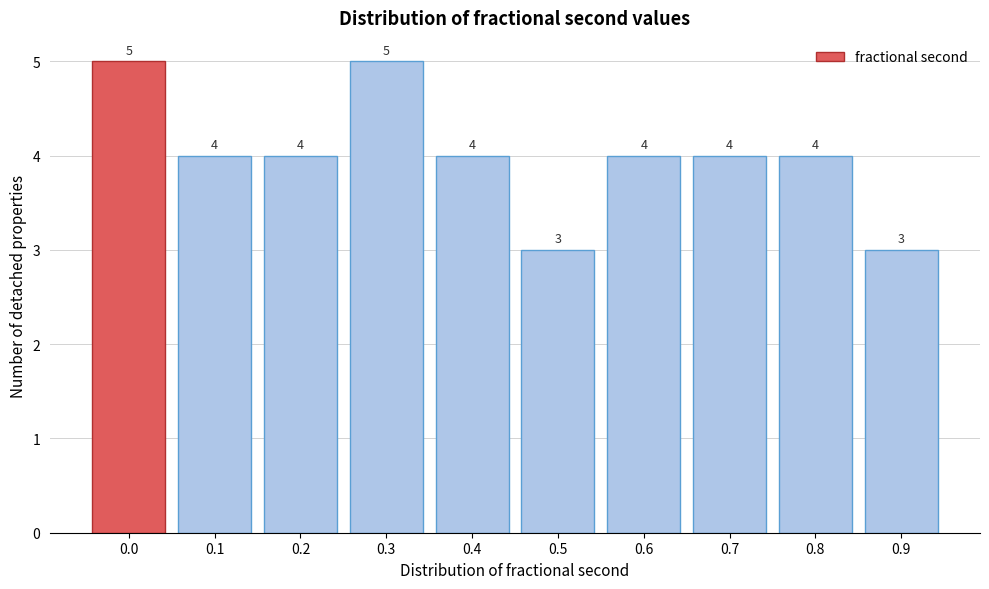

Reading right to left, what are all the values shown in this chart?

3	4	4	4	3	4	5	4	4	5